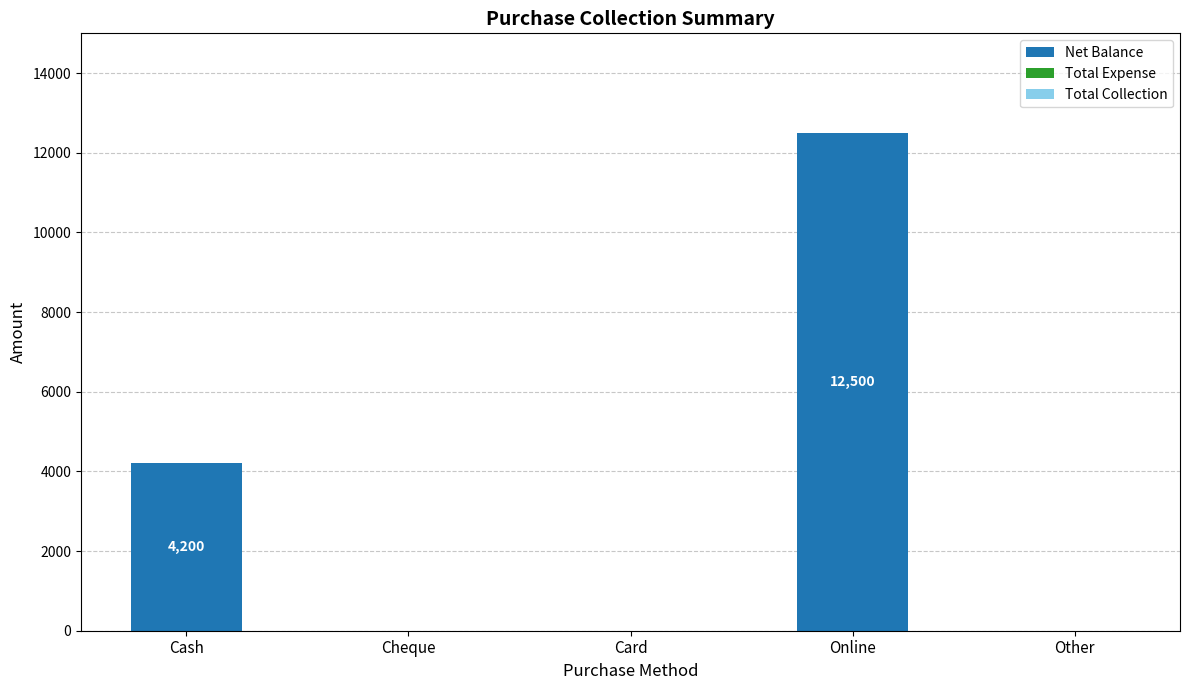

The value at Card is 8726. True or false?

False